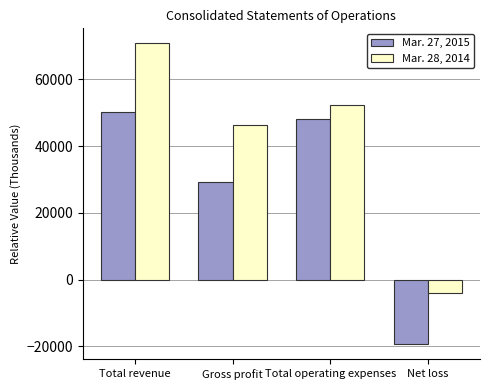

What is the label of the 4th bar from the right?

Total revenue